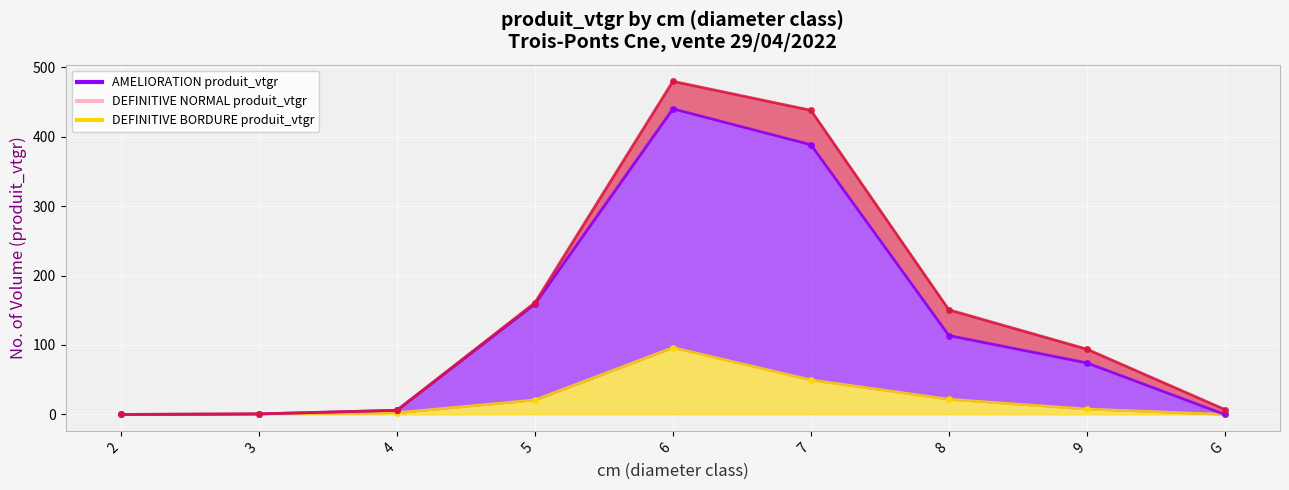

True or false: AMELIORATION produit_vtgr and DEFINITIVE NORMAL produit_vtgr cross at least once.

False